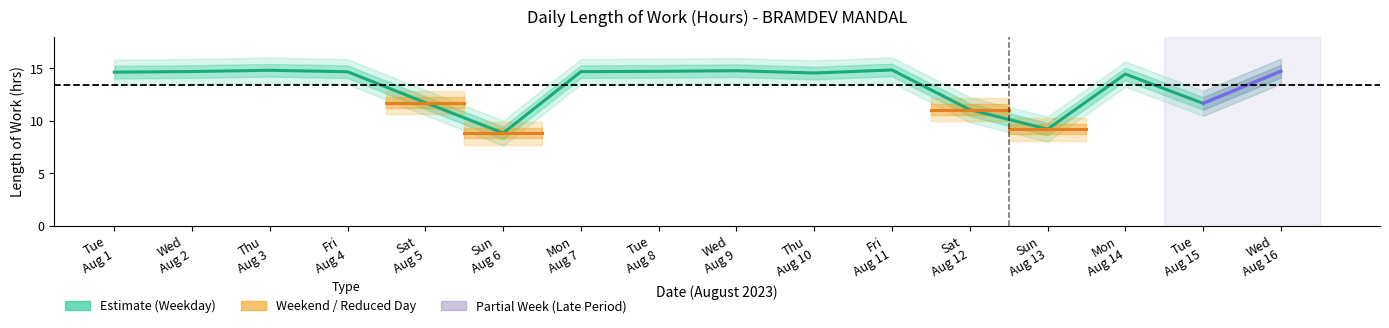

Which label corresponds to the smallest value in the chart?

Sun
Aug 6